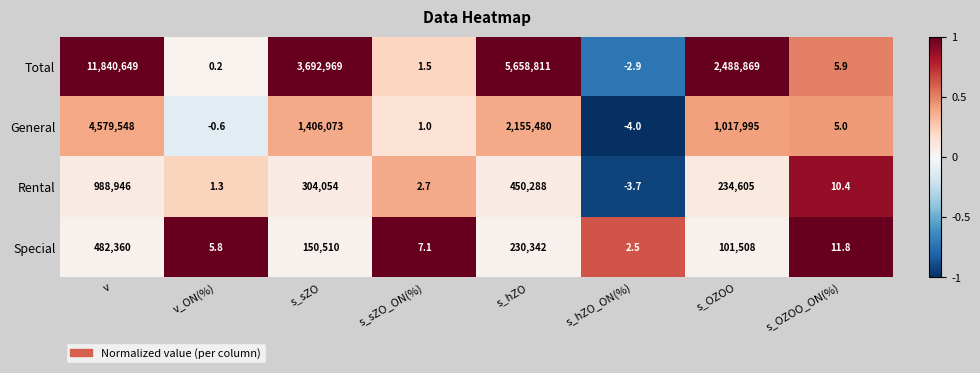

What is the average value of the Total series?

2960162.8